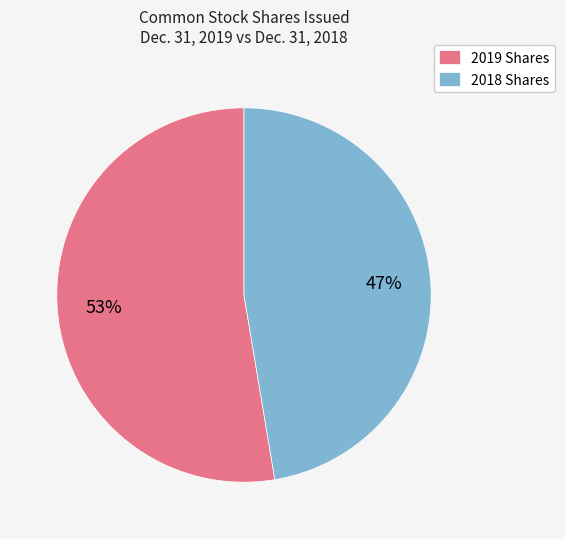

Combined, do 2018 Shares and 2019 Shares account for over 50%?

Yes